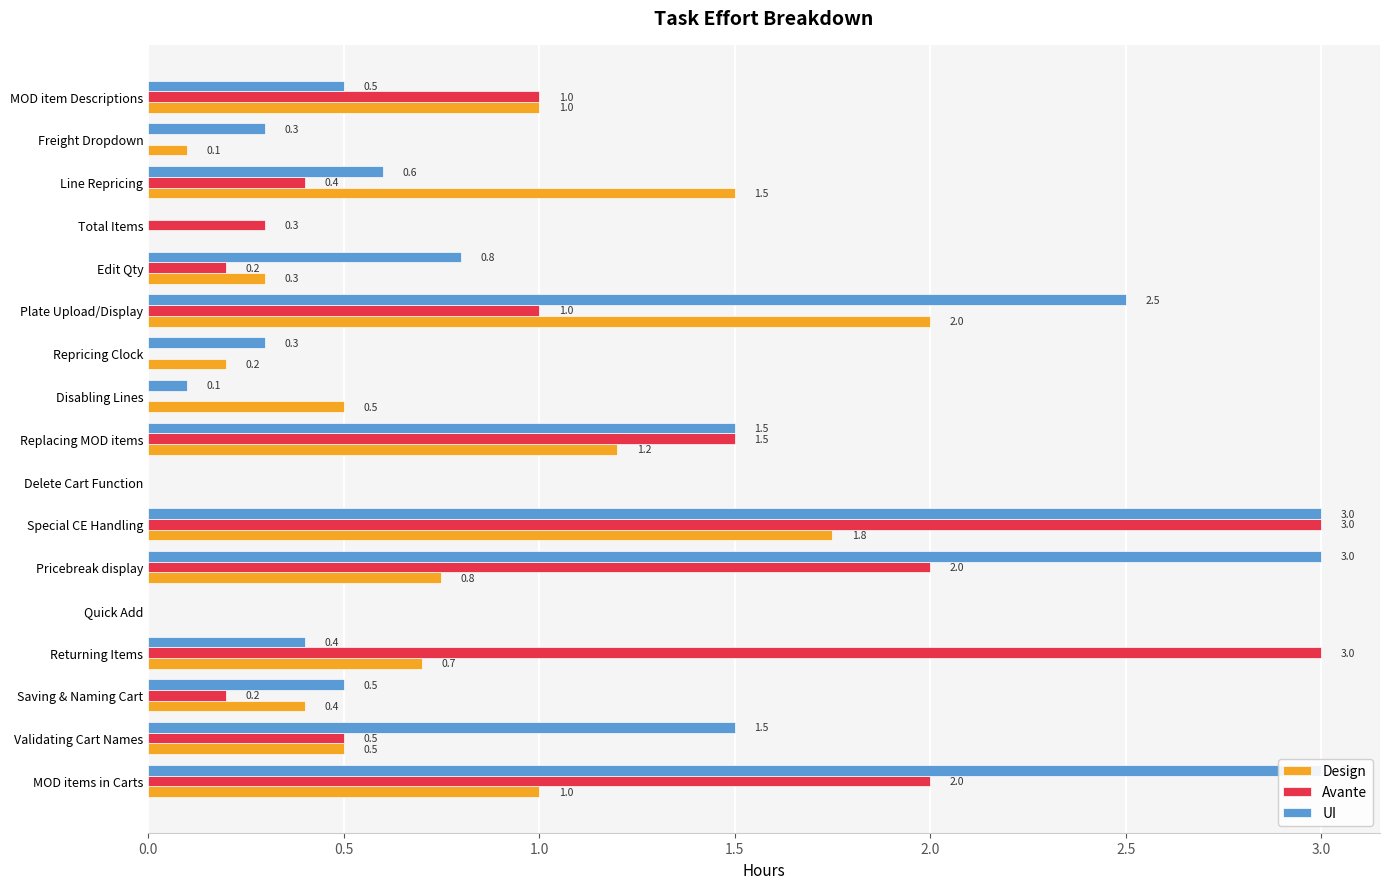

Rank the series by their maximum value, from highest to lowest.

Avante, UI, Design